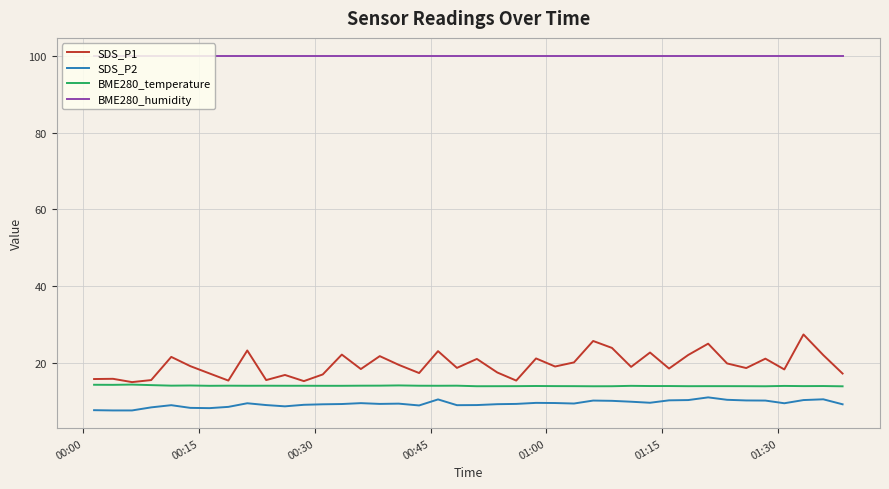

Which series has the largest range (max minus min)?

SDS_P1